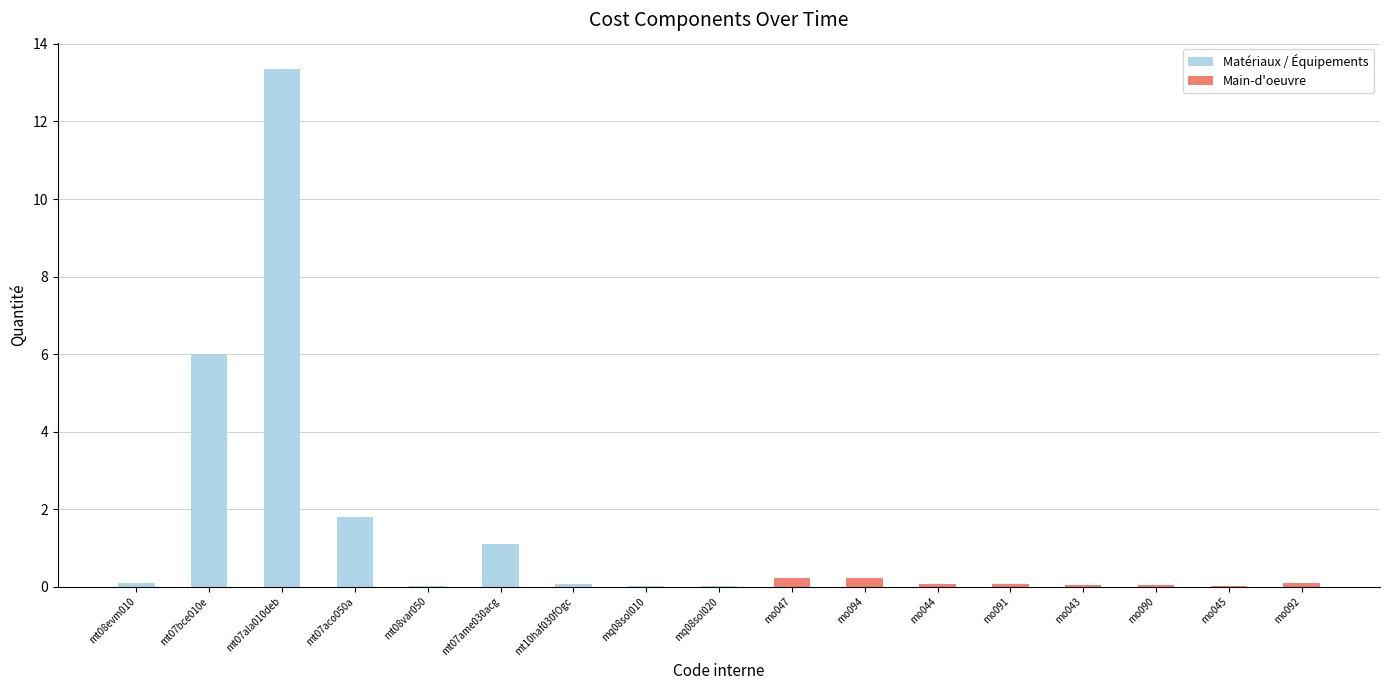

What position from the left is mt07ala010deb?

3